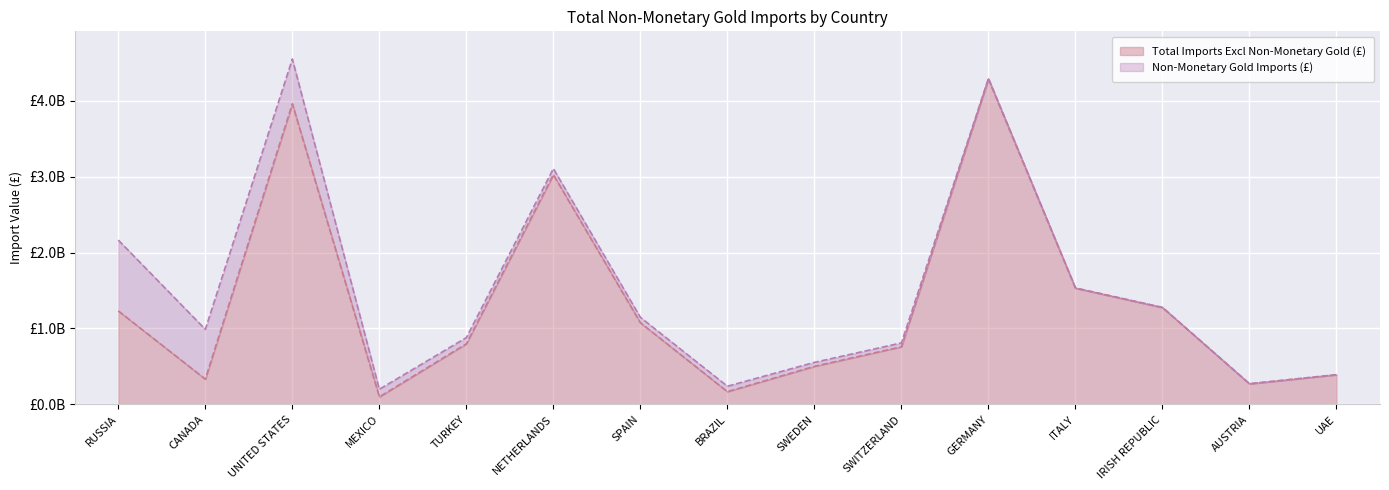

Reading left to right, extract all data points from this chart.

1231638372	333048069	3959022683	99108046	798413191	3024574131	1075520777	168373543	501698591	759404177	4283847242	1531223879	1275803088	271565589	391162267